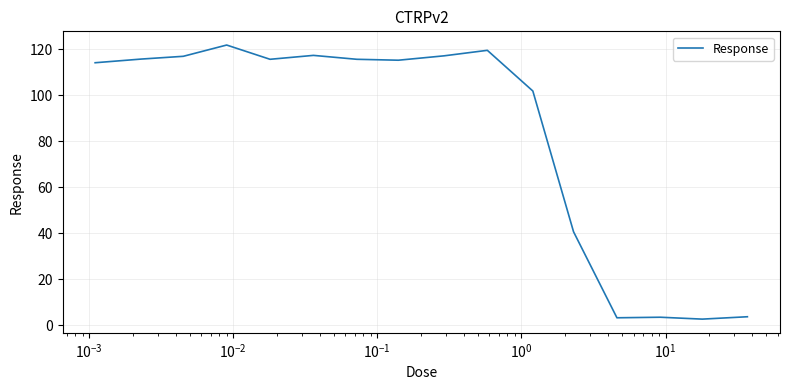

What is the greatest value displayed?

121.9